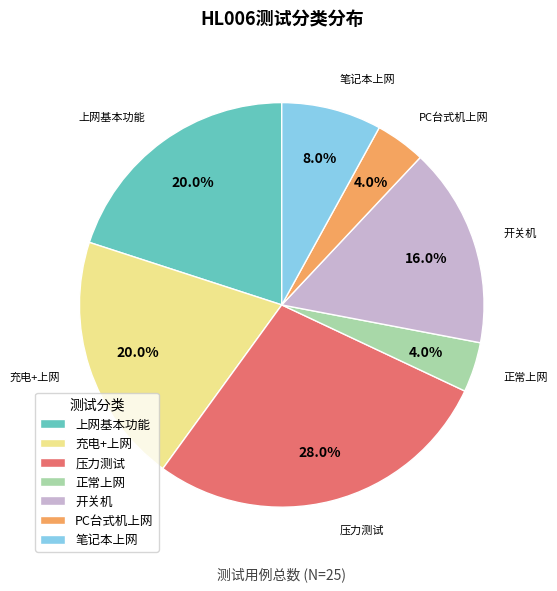

How many segments does this pie chart have?

7